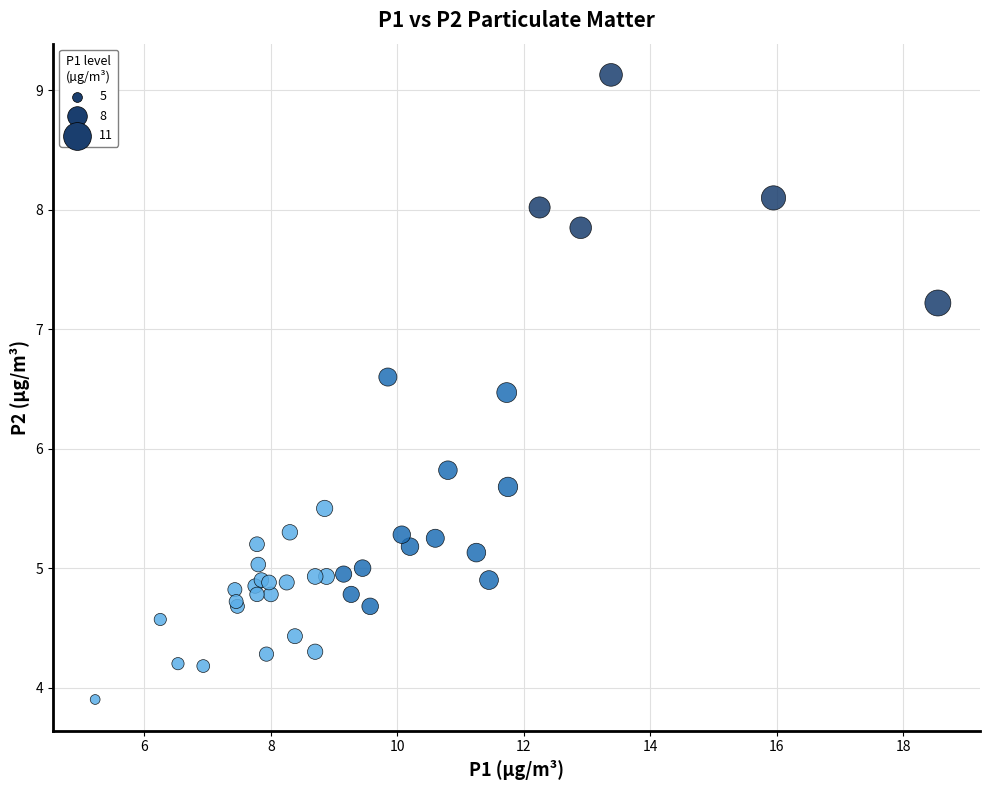

What Y value in the scatter plot is closest to 6?

5.8